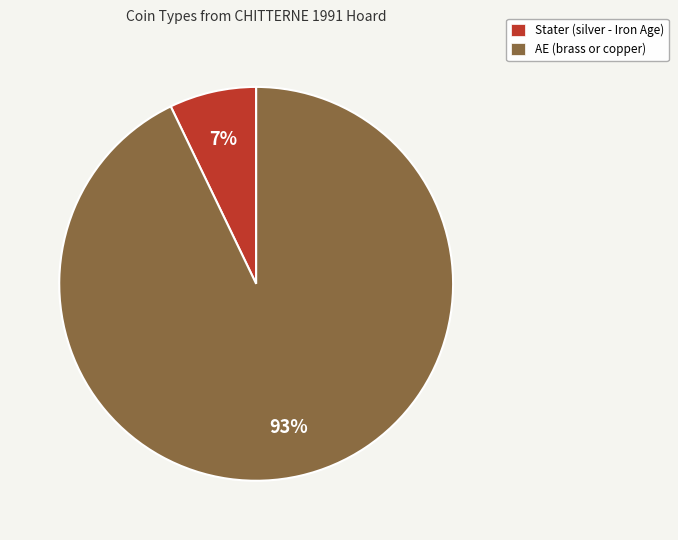

To the nearest percent, what is the difference between the AE (brass or copper) and Stater (silver - Iron Age) slice percentages?

86%